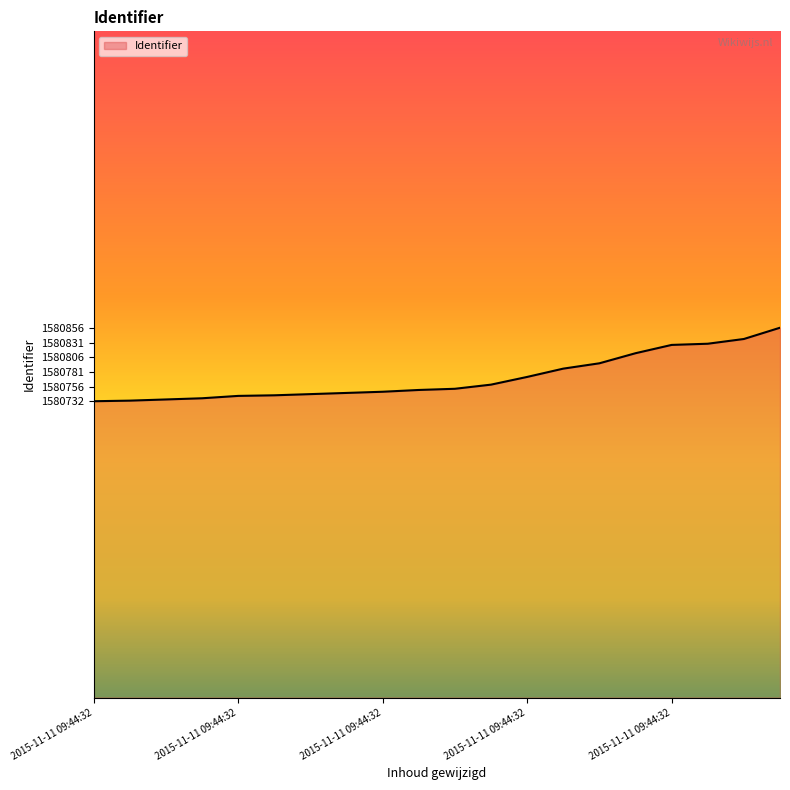

Does the chart display data point markers on the line(s)?

No